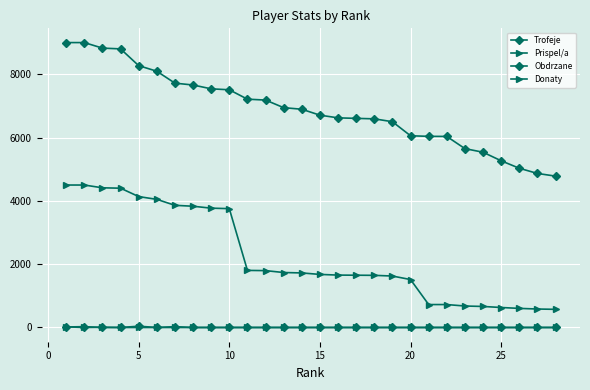

What is the greatest value displayed?

9000